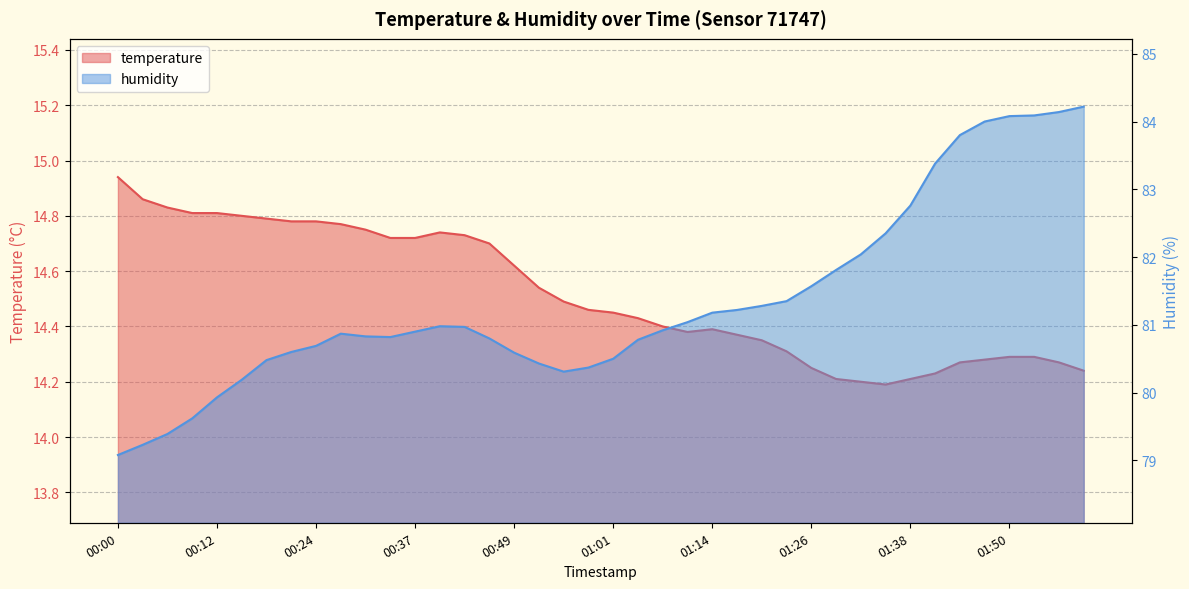

Where does the humidity series first go above 80?

00:15